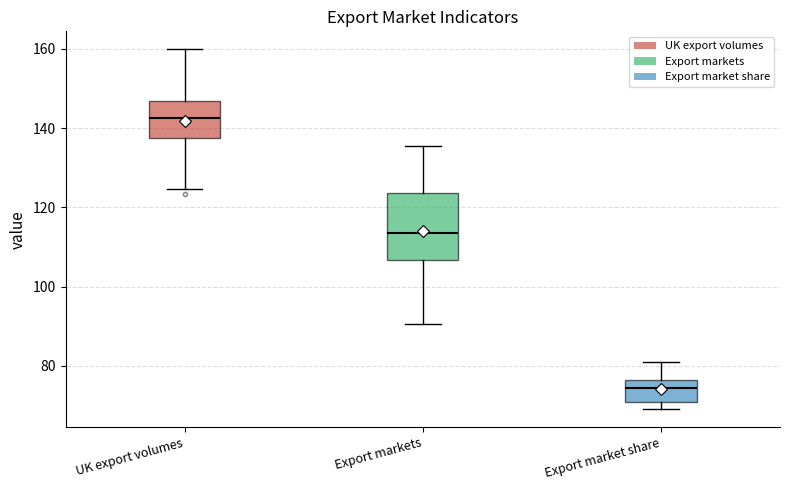

Reading left to right, read every box against the y-axis: the position of its median line, the range the box covers, and the ends of its whiskers. The values are not printed on the chart, so give them approximately, as read against the axis.

UK export volumes: median 142, box 138 to 146, whiskers 124 to 160
Export markets: median 114, box 106 to 124, whiskers 90 to 136
Export market share: median 74, box 70 to 76, whiskers 70 (just below the box's lower edge) to 82